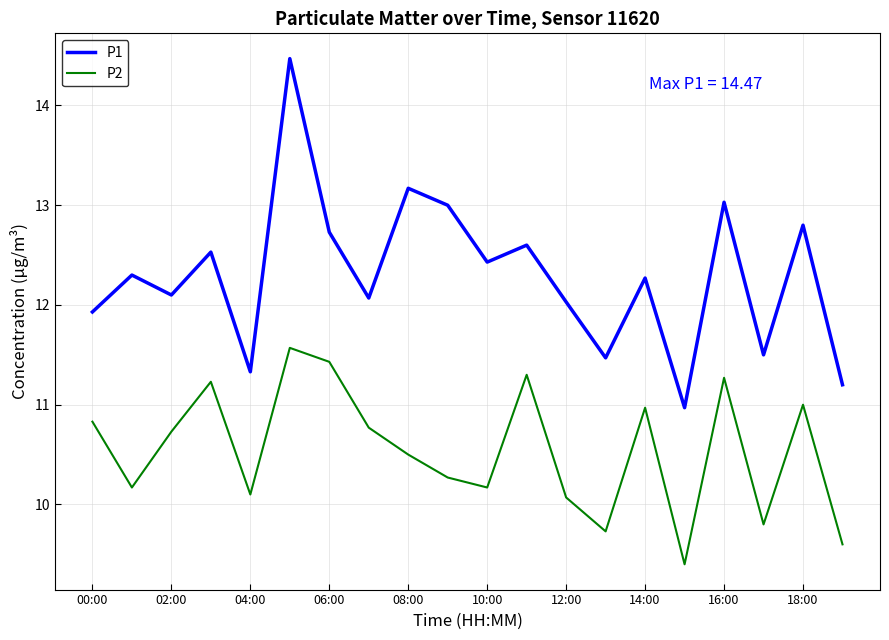

What is the minimum value shown in the chart?

9.4